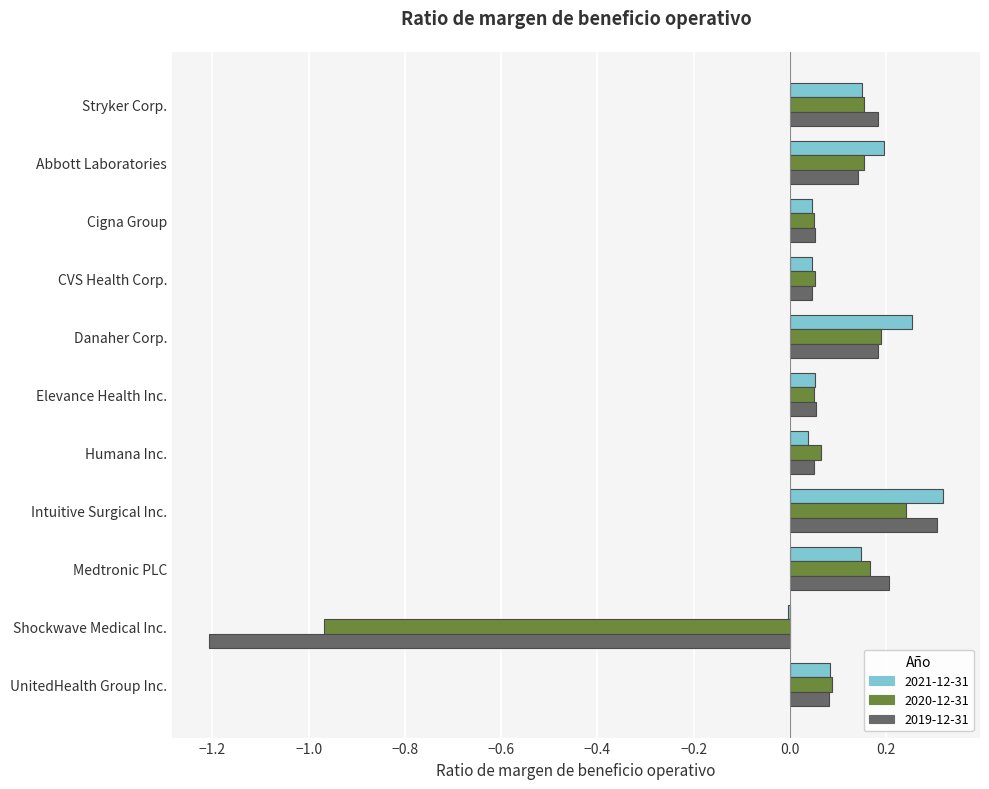

Between Abbott Laboratories and Intuitive Surgical Inc., which series saw the biggest shift?

2019-12-31